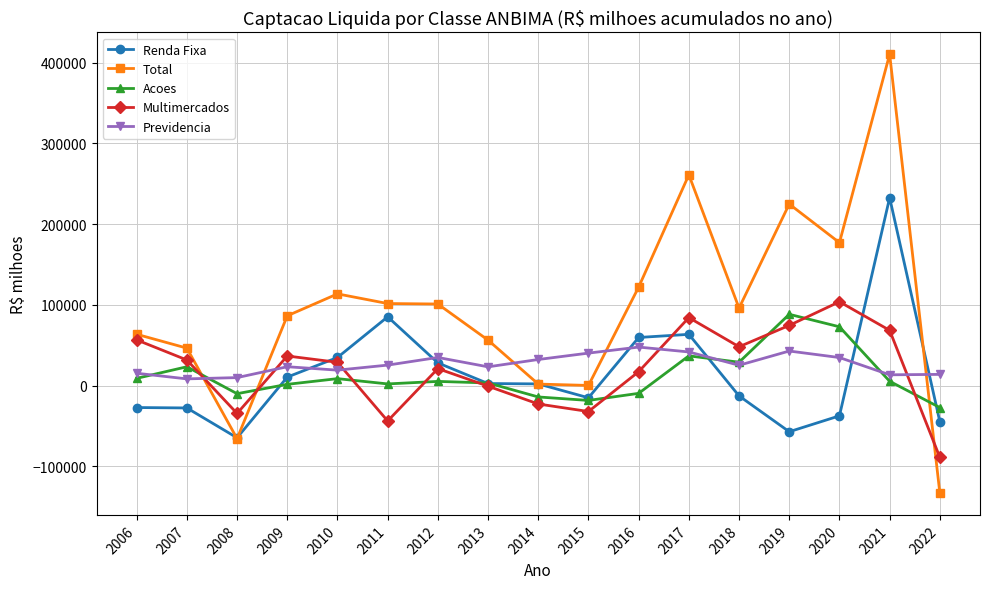

Does the chart display data point markers on the line(s)?

Yes